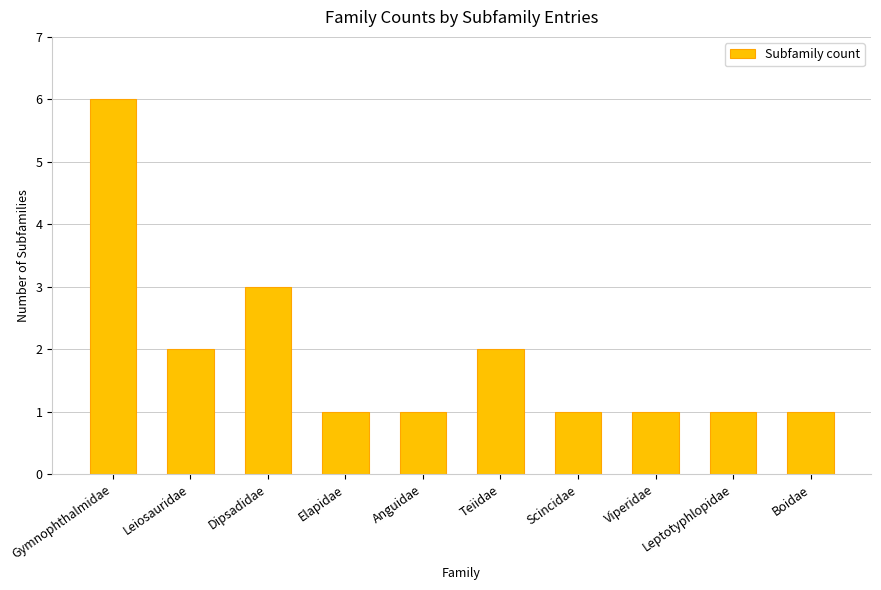

Read the value at Viperidae.

1